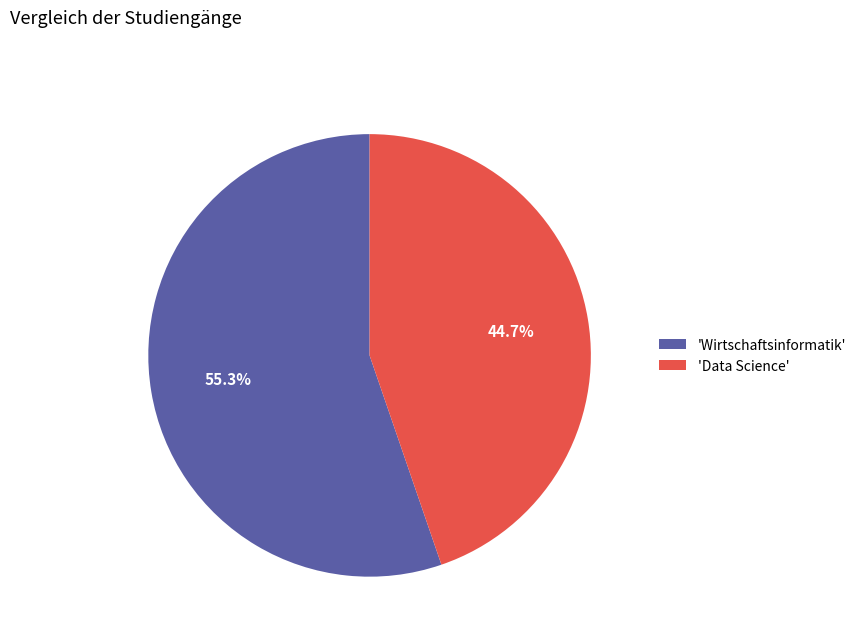

Do 'Data Science' and 'Wirtschaftsinformatik' together represent more than half of the pie?

Yes